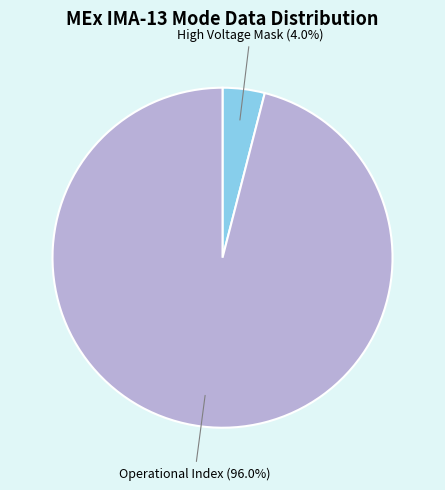

What is the largest slice in the pie chart?

Operational Index